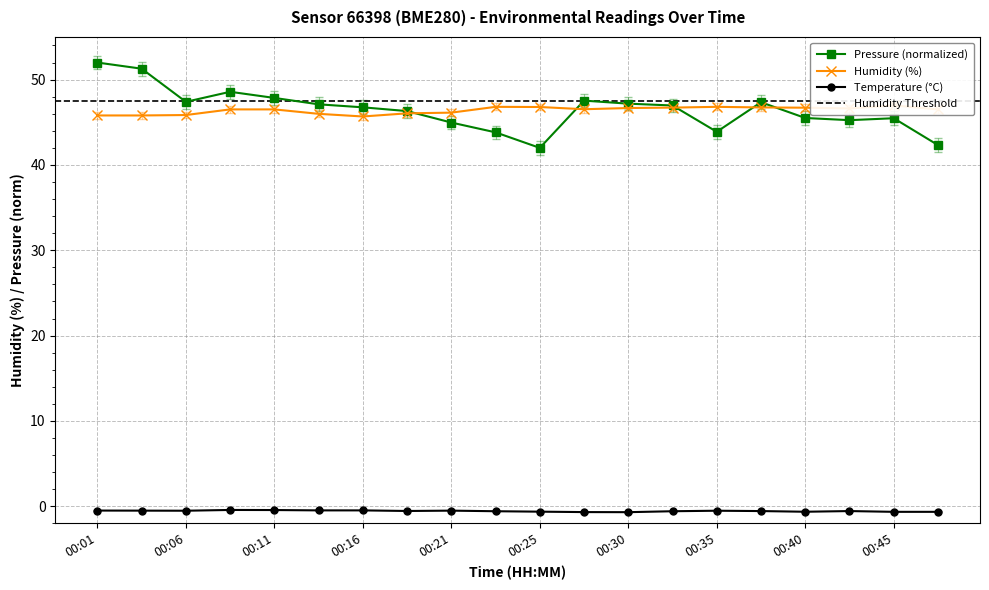

How many categories are shown in the chart?

20